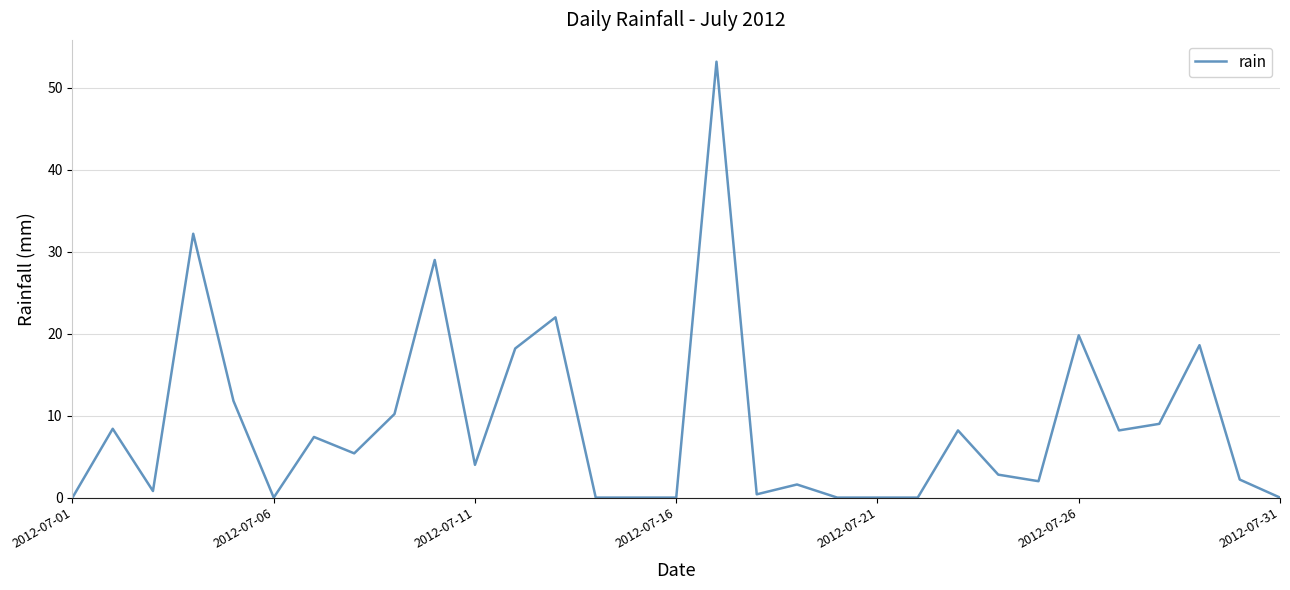

What is the difference between the maximum and minimum values?

53.2